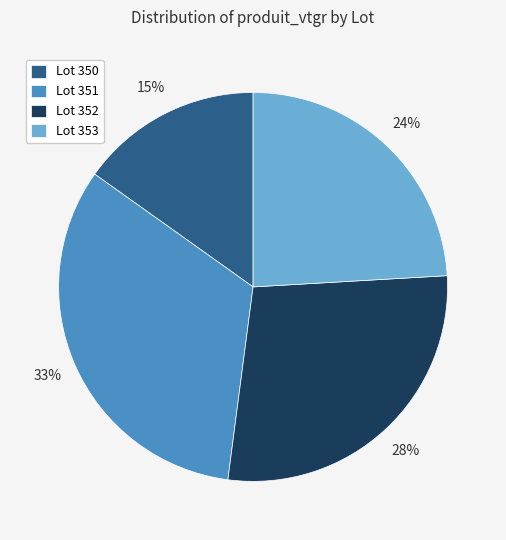

Is it true that Lot 350 is 4% of the pie?

False